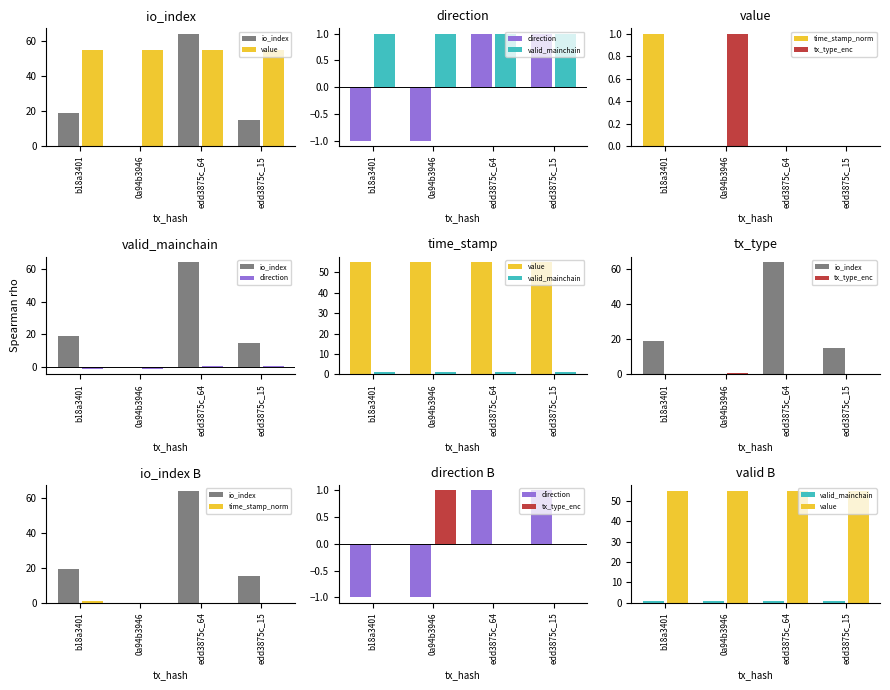

At how many categories does at least one series exceed 35?

4